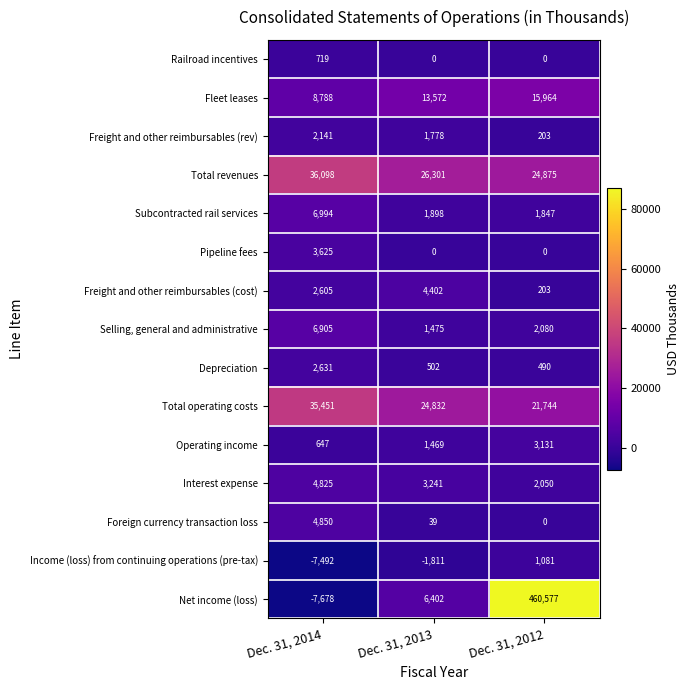

What is the difference between the maximum and minimum values in the Railroad incentives series?

719